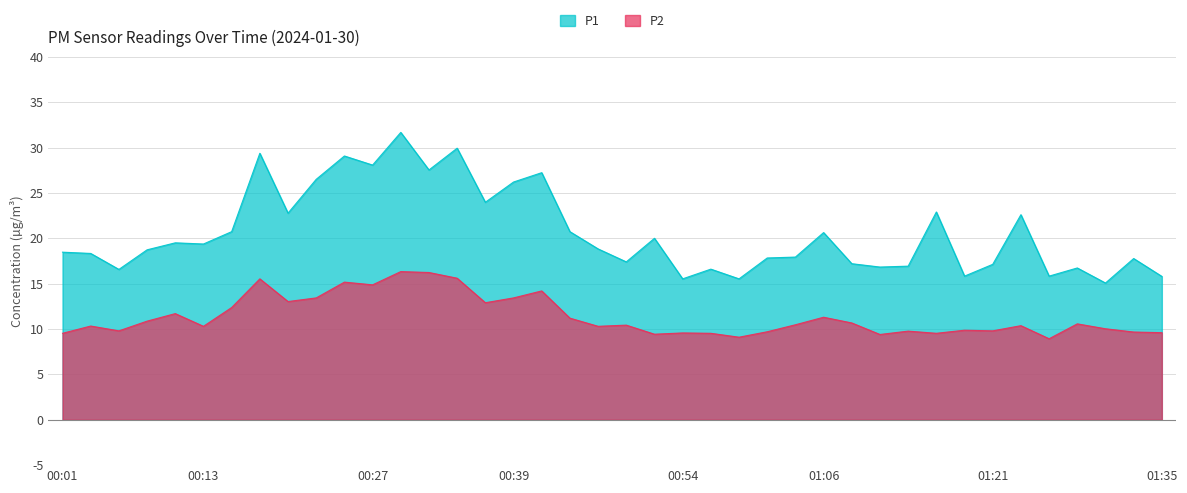

What is the sum of all P1 values?

825.6